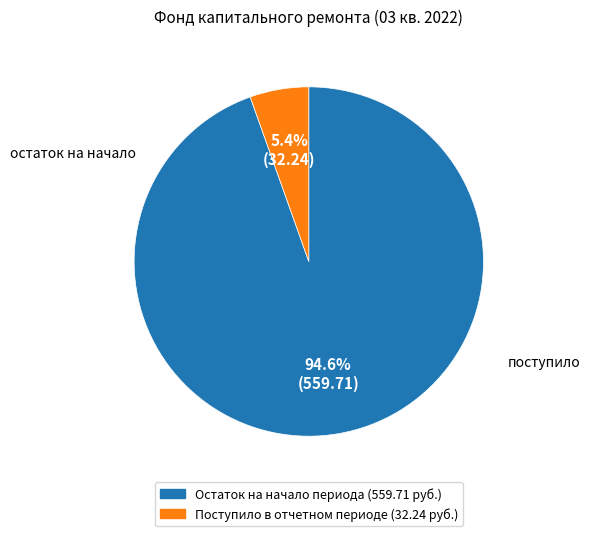

Which has a higher value, Поступило в отчетном периоде or Остаток на начало периода?

Остаток на начало периода